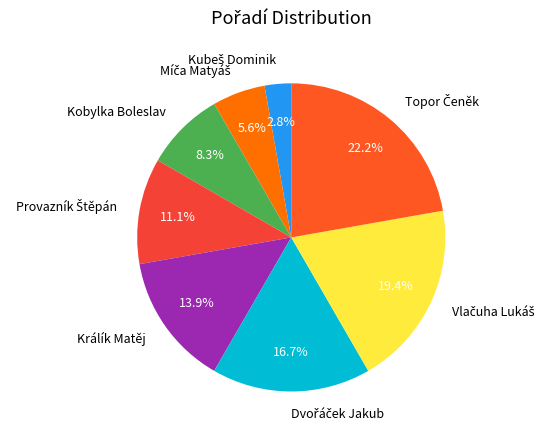

What portion of the pie excludes Králík Matěj?

86.1%